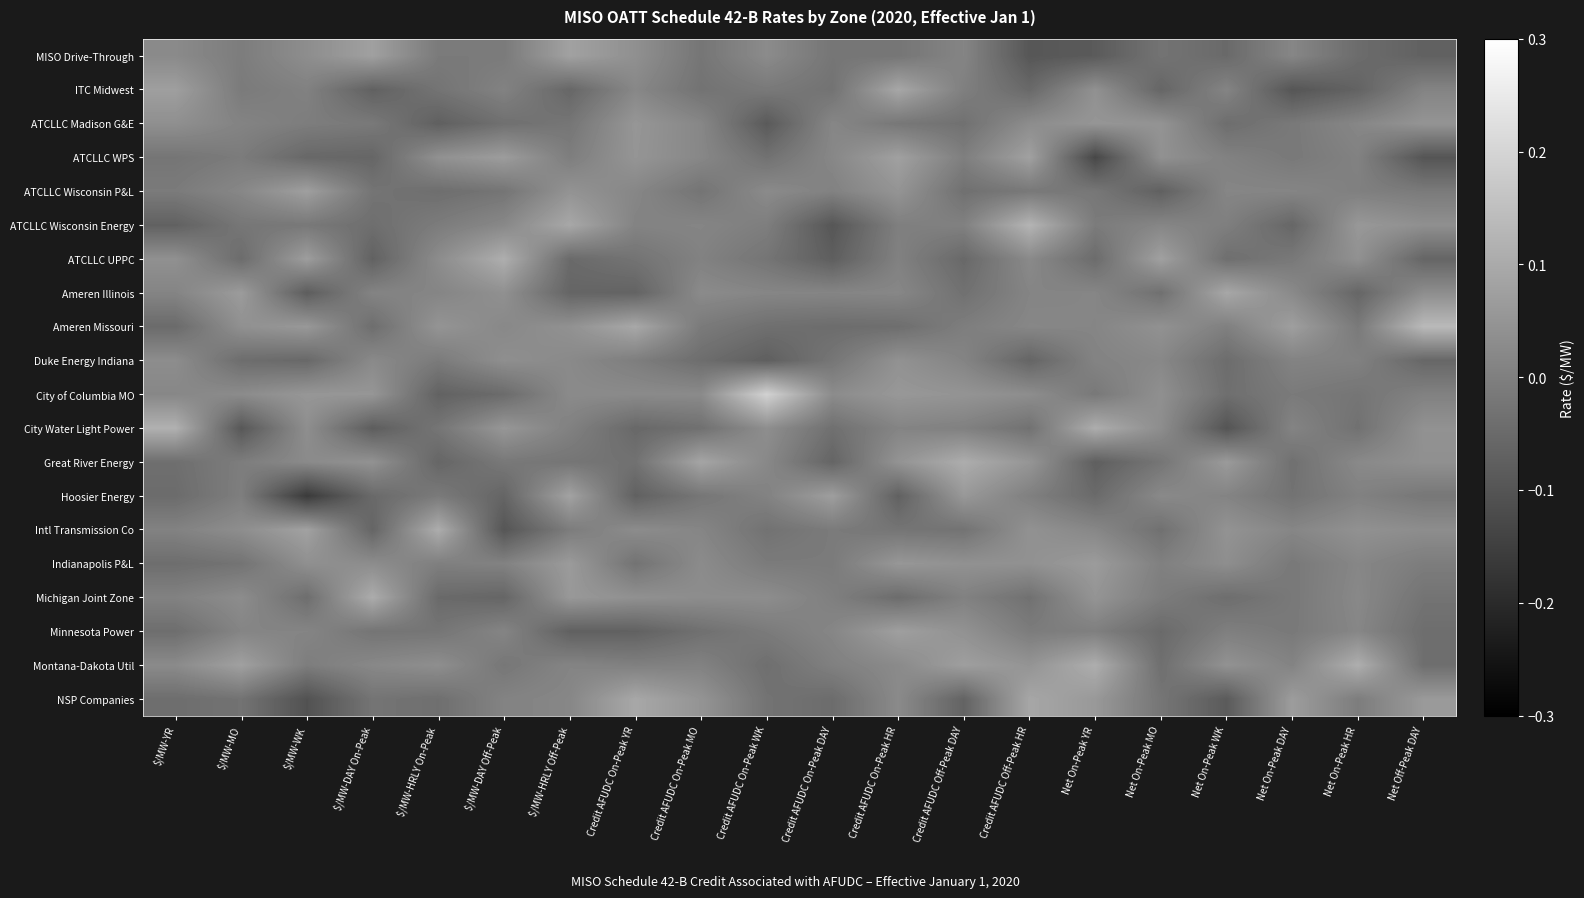

Reading right to left, list all the values displayed in this chart.

MISO Drive-Through: Net Off-Peak DAY=-0.1	Net On-Peak HR=-0.0	Net On-Peak DAY=0.0	Net On-Peak WK=-0.1	Net On-Peak MO=-0.0	Net On-Peak YR=-0.1	Credit AFUDC Off-Peak HR=-0.1	Credit AFUDC Off-Peak DAY=0.0	Credit AFUDC On-Peak HR=-0.0	Credit AFUDC On-Peak DAY=-0.0	Credit AFUDC On-Peak WK=0.0	Credit AFUDC On-Peak MO=-0.0	Credit AFUDC On-Peak YR=0.0	$/MW-HRLY Off-Peak=0.1	$/MW-DAY Off-Peak=-0.0	$/MW-HRLY On-Peak=-0.0	$/MW-DAY On-Peak=0.1	$/MW-WK=0.0	$/MW-MO=-0.0	$/MW-YR=0.0
ITC Midwest: Net Off-Peak DAY=0.0	Net On-Peak HR=-0.1	Net On-Peak DAY=-0.1	Net On-Peak WK=0.0	Net On-Peak MO=-0.1	Net On-Peak YR=0.0	Credit AFUDC Off-Peak HR=-0.1	Credit AFUDC Off-Peak DAY=-0.0	Credit AFUDC On-Peak HR=0.1	Credit AFUDC On-Peak DAY=-0.0	Credit AFUDC On-Peak WK=-0.0	Credit AFUDC On-Peak MO=-0.0	Credit AFUDC On-Peak YR=0.0	$/MW-HRLY Off-Peak=-0.1	$/MW-DAY Off-Peak=0.0	$/MW-HRLY On-Peak=-0.0	$/MW-DAY On-Peak=-0.1	$/MW-WK=0.0	$/MW-MO=-0.0	$/MW-YR=0.1
ATCLLC Madison G&E: Net Off-Peak DAY=0.0	Net On-Peak HR=0.0	Net On-Peak DAY=-0.0	Net On-Peak WK=-0.0	Net On-Peak MO=0.0	Net On-Peak YR=0.1	Credit AFUDC Off-Peak HR=0.0	Credit AFUDC Off-Peak DAY=-0.0	Credit AFUDC On-Peak HR=-0.0	Credit AFUDC On-Peak DAY=0.0	Credit AFUDC On-Peak WK=-0.1	Credit AFUDC On-Peak MO=0.0	Credit AFUDC On-Peak YR=0.1	$/MW-HRLY Off-Peak=-0.0	$/MW-DAY Off-Peak=-0.0	$/MW-HRLY On-Peak=-0.1	$/MW-DAY On-Peak=-0.0	$/MW-WK=-0.0	$/MW-MO=0.0	$/MW-YR=0.0
ATCLLC WPS: Net Off-Peak DAY=-0.1	Net On-Peak HR=0.0	Net On-Peak DAY=-0.0	Net On-Peak WK=0.0	Net On-Peak MO=0.0	Net On-Peak YR=-0.1	Credit AFUDC Off-Peak HR=0.1	Credit AFUDC Off-Peak DAY=-0.0	Credit AFUDC On-Peak HR=0.1	Credit AFUDC On-Peak DAY=0.0	Credit AFUDC On-Peak WK=-0.0	Credit AFUDC On-Peak MO=0.0	Credit AFUDC On-Peak YR=0.1	$/MW-HRLY Off-Peak=-0.0	$/MW-DAY Off-Peak=0.1	$/MW-HRLY On-Peak=0.0	$/MW-DAY On-Peak=-0.1	$/MW-WK=-0.1	$/MW-MO=-0.0	$/MW-YR=-0.0
ATCLLC Wisconsin P&L: Net Off-Peak DAY=-0.0	Net On-Peak HR=0.0	Net On-Peak DAY=0.0	Net On-Peak WK=0.0	Net On-Peak MO=-0.1	Net On-Peak YR=-0.0	Credit AFUDC Off-Peak HR=-0.0	Credit AFUDC Off-Peak DAY=-0.0	Credit AFUDC On-Peak HR=0.0	Credit AFUDC On-Peak DAY=0.0	Credit AFUDC On-Peak WK=0.0	Credit AFUDC On-Peak MO=-0.0	Credit AFUDC On-Peak YR=0.0	$/MW-HRLY Off-Peak=0.0	$/MW-DAY Off-Peak=-0.0	$/MW-HRLY On-Peak=-0.0	$/MW-DAY On-Peak=-0.0	$/MW-WK=0.1	$/MW-MO=0.0	$/MW-YR=-0.0
ATCLLC Wisconsin Energy: Net Off-Peak DAY=0.0	Net On-Peak HR=0.1	Net On-Peak DAY=-0.1	Net On-Peak WK=-0.0	Net On-Peak MO=0.0	Net On-Peak YR=-0.0	Credit AFUDC Off-Peak HR=0.1	Credit AFUDC Off-Peak DAY=0.0	Credit AFUDC On-Peak HR=-0.0	Credit AFUDC On-Peak DAY=-0.1	Credit AFUDC On-Peak WK=-0.0	Credit AFUDC On-Peak MO=0.0	Credit AFUDC On-Peak YR=0.0	$/MW-HRLY Off-Peak=0.1	$/MW-DAY Off-Peak=0.0	$/MW-HRLY On-Peak=-0.0	$/MW-DAY On-Peak=-0.0	$/MW-WK=-0.0	$/MW-MO=-0.0	$/MW-YR=-0.1
ATCLLC UPPC: Net Off-Peak DAY=-0.1	Net On-Peak HR=0.0	Net On-Peak DAY=-0.0	Net On-Peak WK=-0.0	Net On-Peak MO=0.1	Net On-Peak YR=-0.0	Credit AFUDC Off-Peak HR=0.0	Credit AFUDC Off-Peak DAY=-0.1	Credit AFUDC On-Peak HR=0.0	Credit AFUDC On-Peak DAY=-0.1	Credit AFUDC On-Peak WK=-0.0	Credit AFUDC On-Peak MO=0.0	Credit AFUDC On-Peak YR=-0.0	$/MW-HRLY Off-Peak=-0.0	$/MW-DAY Off-Peak=0.1	$/MW-HRLY On-Peak=0.0	$/MW-DAY On-Peak=-0.1	$/MW-WK=0.1	$/MW-MO=-0.0	$/MW-YR=0.0
Ameren Illinois: Net Off-Peak DAY=0.0	Net On-Peak HR=-0.1	Net On-Peak DAY=0.0	Net On-Peak WK=0.1	Net On-Peak MO=-0.0	Net On-Peak YR=0.0	Credit AFUDC Off-Peak HR=0.0	Credit AFUDC Off-Peak DAY=-0.0	Credit AFUDC On-Peak HR=0.0	Credit AFUDC On-Peak DAY=0.0	Credit AFUDC On-Peak WK=0.0	Credit AFUDC On-Peak MO=0.0	Credit AFUDC On-Peak YR=-0.1	$/MW-HRLY Off-Peak=-0.1	$/MW-DAY Off-Peak=0.0	$/MW-HRLY On-Peak=0.0	$/MW-DAY On-Peak=0.0	$/MW-WK=-0.1	$/MW-MO=0.1	$/MW-YR=0.0
Ameren Missouri: Net Off-Peak DAY=0.1	Net On-Peak HR=-0.0	Net On-Peak DAY=0.1	Net On-Peak WK=0.0	Net On-Peak MO=0.0	Net On-Peak YR=0.0	Credit AFUDC Off-Peak HR=0.0	Credit AFUDC Off-Peak DAY=-0.0	Credit AFUDC On-Peak HR=-0.0	Credit AFUDC On-Peak DAY=-0.0	Credit AFUDC On-Peak WK=-0.0	Credit AFUDC On-Peak MO=-0.0	Credit AFUDC On-Peak YR=0.1	$/MW-HRLY Off-Peak=0.0	$/MW-DAY Off-Peak=0.0	$/MW-HRLY On-Peak=0.0	$/MW-DAY On-Peak=-0.0	$/MW-WK=0.1	$/MW-MO=0.0	$/MW-YR=-0.0
Duke Energy Indiana: Net Off-Peak DAY=-0.1	Net On-Peak HR=0.0	Net On-Peak DAY=0.0	Net On-Peak WK=-0.0	Net On-Peak MO=0.0	Net On-Peak YR=0.0	Credit AFUDC Off-Peak HR=-0.1	Credit AFUDC Off-Peak DAY=0.0	Credit AFUDC On-Peak HR=0.0	Credit AFUDC On-Peak DAY=-0.0	Credit AFUDC On-Peak WK=-0.1	Credit AFUDC On-Peak MO=-0.0	Credit AFUDC On-Peak YR=-0.0	$/MW-HRLY Off-Peak=0.0	$/MW-DAY Off-Peak=0.0	$/MW-HRLY On-Peak=-0.0	$/MW-DAY On-Peak=0.0	$/MW-WK=-0.1	$/MW-MO=-0.0	$/MW-YR=0.0
City of Columbia MO: Net Off-Peak DAY=0.0	Net On-Peak HR=-0.0	Net On-Peak DAY=-0.0	Net On-Peak WK=-0.0	Net On-Peak MO=0.0	Net On-Peak YR=-0.0	Credit AFUDC Off-Peak HR=0.0	Credit AFUDC Off-Peak DAY=0.0	Credit AFUDC On-Peak HR=0.1	Credit AFUDC On-Peak DAY=0.0	Credit AFUDC On-Peak WK=0.2	Credit AFUDC On-Peak MO=0.0	Credit AFUDC On-Peak YR=0.0	$/MW-HRLY Off-Peak=0.0	$/MW-DAY Off-Peak=-0.0	$/MW-HRLY On-Peak=-0.1	$/MW-DAY On-Peak=0.1	$/MW-WK=0.1	$/MW-MO=0.0	$/MW-YR=0.0
City Water Light Power: Net Off-Peak DAY=0.0	Net On-Peak HR=-0.0	Net On-Peak DAY=0.0	Net On-Peak WK=-0.1	Net On-Peak MO=0.0	Net On-Peak YR=0.1	Credit AFUDC Off-Peak HR=-0.0	Credit AFUDC Off-Peak DAY=0.0	Credit AFUDC On-Peak HR=0.0	Credit AFUDC On-Peak DAY=-0.0	Credit AFUDC On-Peak WK=0.0	Credit AFUDC On-Peak MO=-0.0	Credit AFUDC On-Peak YR=-0.1	$/MW-HRLY Off-Peak=0.0	$/MW-DAY Off-Peak=0.1	$/MW-HRLY On-Peak=-0.0	$/MW-DAY On-Peak=-0.1	$/MW-WK=0.0	$/MW-MO=-0.1	$/MW-YR=0.1
Great River Energy: Net Off-Peak DAY=0.0	Net On-Peak HR=0.0	Net On-Peak DAY=-0.0	Net On-Peak WK=0.1	Net On-Peak MO=-0.0	Net On-Peak YR=-0.1	Credit AFUDC Off-Peak HR=0.1	Credit AFUDC Off-Peak DAY=0.1	Credit AFUDC On-Peak HR=0.0	Credit AFUDC On-Peak DAY=-0.1	Credit AFUDC On-Peak WK=0.0	Credit AFUDC On-Peak MO=0.1	Credit AFUDC On-Peak YR=-0.0	$/MW-HRLY Off-Peak=-0.0	$/MW-DAY Off-Peak=-0.0	$/MW-HRLY On-Peak=-0.1	$/MW-DAY On-Peak=0.0	$/MW-WK=0.0	$/MW-MO=-0.0	$/MW-YR=-0.0
Hoosier Energy: Net Off-Peak DAY=-0.0	Net On-Peak HR=0.0	Net On-Peak DAY=-0.0	Net On-Peak WK=0.0	Net On-Peak MO=0.0	Net On-Peak YR=-0.0	Credit AFUDC Off-Peak HR=0.0	Credit AFUDC Off-Peak DAY=0.1	Credit AFUDC On-Peak HR=-0.1	Credit AFUDC On-Peak DAY=0.1	Credit AFUDC On-Peak WK=0.0	Credit AFUDC On-Peak MO=-0.0	Credit AFUDC On-Peak YR=-0.1	$/MW-HRLY Off-Peak=0.1	$/MW-DAY Off-Peak=-0.1	$/MW-HRLY On-Peak=-0.0	$/MW-DAY On-Peak=-0.1	$/MW-WK=-0.2	$/MW-MO=-0.0	$/MW-YR=-0.0
Intl Transmission Co: Net Off-Peak DAY=0.0	Net On-Peak HR=0.0	Net On-Peak DAY=0.0	Net On-Peak WK=0.0	Net On-Peak MO=-0.0	Net On-Peak YR=0.0	Credit AFUDC Off-Peak HR=0.0	Credit AFUDC Off-Peak DAY=-0.0	Credit AFUDC On-Peak HR=-0.0	Credit AFUDC On-Peak DAY=-0.0	Credit AFUDC On-Peak WK=-0.0	Credit AFUDC On-Peak MO=0.0	Credit AFUDC On-Peak YR=0.0	$/MW-HRLY Off-Peak=-0.0	$/MW-DAY Off-Peak=-0.1	$/MW-HRLY On-Peak=0.1	$/MW-DAY On-Peak=-0.1	$/MW-WK=0.1	$/MW-MO=0.0	$/MW-YR=0.0
Indianapolis P&L: Net Off-Peak DAY=-0.0	Net On-Peak HR=0.0	Net On-Peak DAY=-0.0	Net On-Peak WK=0.0	Net On-Peak MO=0.0	Net On-Peak YR=0.1	Credit AFUDC Off-Peak HR=0.0	Credit AFUDC Off-Peak DAY=0.0	Credit AFUDC On-Peak HR=0.1	Credit AFUDC On-Peak DAY=-0.0	Credit AFUDC On-Peak WK=-0.0	Credit AFUDC On-Peak MO=0.0	Credit AFUDC On-Peak YR=-0.0	$/MW-HRLY Off-Peak=0.1	$/MW-DAY Off-Peak=0.0	$/MW-HRLY On-Peak=-0.0	$/MW-DAY On-Peak=0.0	$/MW-WK=0.0	$/MW-MO=-0.0	$/MW-YR=-0.0
Michigan Joint Zone: Net Off-Peak DAY=-0.0	Net On-Peak HR=0.0	Net On-Peak DAY=-0.0	Net On-Peak WK=-0.0	Net On-Peak MO=-0.0	Net On-Peak YR=0.0	Credit AFUDC Off-Peak HR=-0.0	Credit AFUDC Off-Peak DAY=0.0	Credit AFUDC On-Peak HR=-0.0	Credit AFUDC On-Peak DAY=-0.0	Credit AFUDC On-Peak WK=0.0	Credit AFUDC On-Peak MO=0.0	Credit AFUDC On-Peak YR=0.0	$/MW-HRLY Off-Peak=0.1	$/MW-DAY Off-Peak=-0.1	$/MW-HRLY On-Peak=-0.1	$/MW-DAY On-Peak=0.1	$/MW-WK=-0.0	$/MW-MO=0.0	$/MW-YR=0.0
Minnesota Power: Net Off-Peak DAY=-0.0	Net On-Peak HR=0.0	Net On-Peak DAY=-0.0	Net On-Peak WK=-0.0	Net On-Peak MO=-0.1	Net On-Peak YR=-0.0	Credit AFUDC Off-Peak HR=-0.0	Credit AFUDC Off-Peak DAY=0.0	Credit AFUDC On-Peak HR=0.1	Credit AFUDC On-Peak DAY=0.0	Credit AFUDC On-Peak WK=-0.0	Credit AFUDC On-Peak MO=-0.0	Credit AFUDC On-Peak YR=-0.1	$/MW-HRLY Off-Peak=-0.1	$/MW-DAY Off-Peak=0.0	$/MW-HRLY On-Peak=-0.0	$/MW-DAY On-Peak=-0.0	$/MW-WK=0.0	$/MW-MO=0.0	$/MW-YR=-0.0
Montana-Dakota Util: Net Off-Peak DAY=-0.0	Net On-Peak HR=0.1	Net On-Peak DAY=0.0	Net On-Peak WK=0.0	Net On-Peak MO=-0.0	Net On-Peak YR=0.1	Credit AFUDC Off-Peak HR=0.0	Credit AFUDC Off-Peak DAY=0.1	Credit AFUDC On-Peak HR=0.0	Credit AFUDC On-Peak DAY=0.0	Credit AFUDC On-Peak WK=-0.0	Credit AFUDC On-Peak MO=0.0	Credit AFUDC On-Peak YR=0.0	$/MW-HRLY Off-Peak=0.0	$/MW-DAY Off-Peak=-0.0	$/MW-HRLY On-Peak=0.0	$/MW-DAY On-Peak=0.0	$/MW-WK=-0.0	$/MW-MO=0.1	$/MW-YR=0.0
NSP Companies: Net Off-Peak DAY=0.1	Net On-Peak HR=-0.0	Net On-Peak DAY=0.1	Net On-Peak WK=-0.1	Net On-Peak MO=-0.0	Net On-Peak YR=0.1	Credit AFUDC Off-Peak HR=0.1	Credit AFUDC Off-Peak DAY=-0.1	Credit AFUDC On-Peak HR=0.0	Credit AFUDC On-Peak DAY=-0.0	Credit AFUDC On-Peak WK=-0.0	Credit AFUDC On-Peak MO=0.0	Credit AFUDC On-Peak YR=0.1	$/MW-HRLY Off-Peak=0.0	$/MW-DAY Off-Peak=0.0	$/MW-HRLY On-Peak=-0.0	$/MW-DAY On-Peak=-0.0	$/MW-WK=-0.1	$/MW-MO=-0.0	$/MW-YR=-0.0